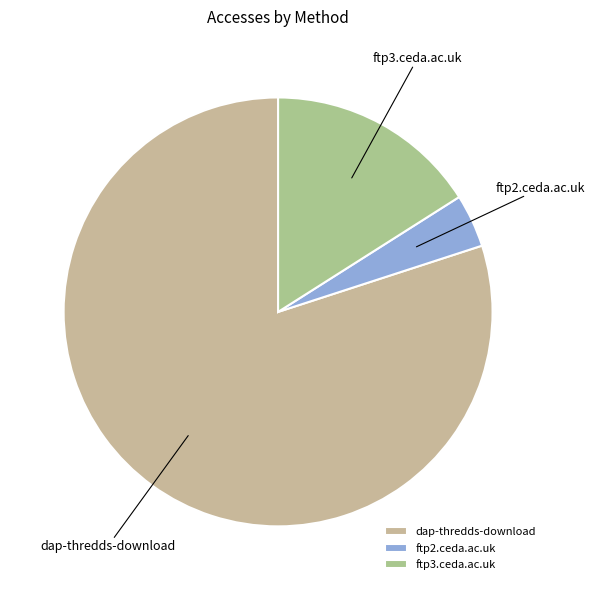

Do ftp3.ceda.ac.uk and ftp2.ceda.ac.uk together represent more than half of the pie?

No